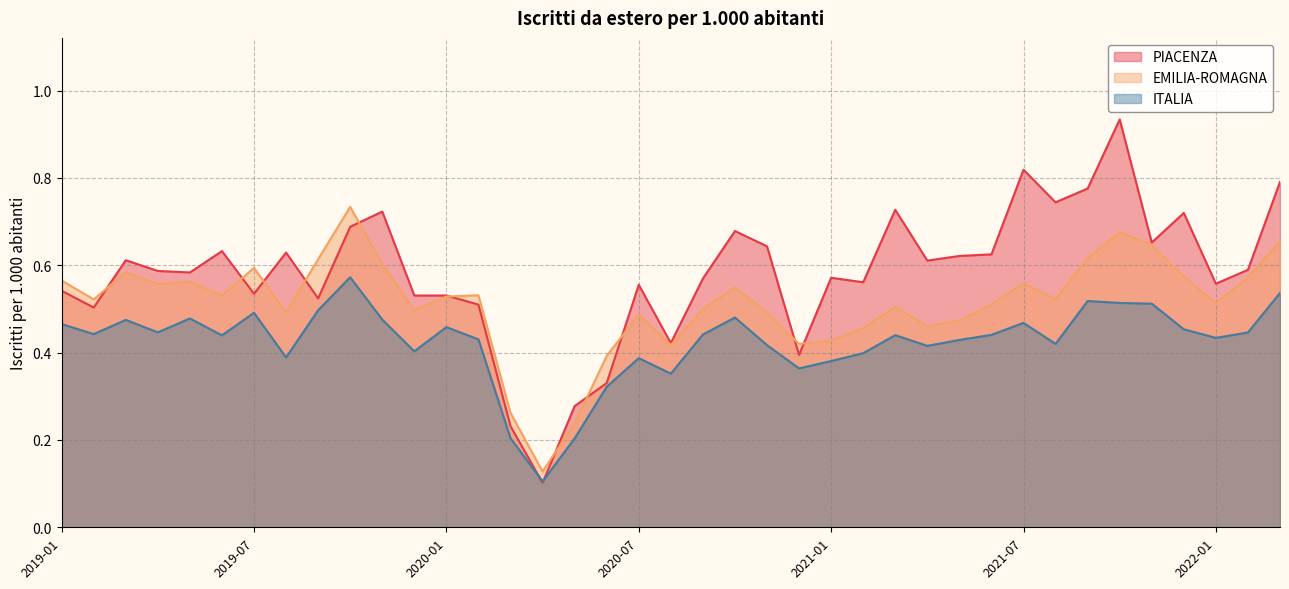

Reading right to left, what are all the values shown in this chart?

PIACENZA: 0.8	0.6	0.6	0.7	0.7	0.9	0.8	0.7	0.8	0.6	0.6	0.6	0.7	0.6	0.6	0.4	0.6	0.7	0.6	0.4	0.6	0.3	0.3	0.1	0.2	0.5	0.5	0.5	0.7	0.7	0.5	0.6	0.5	0.6	0.6	0.6	0.6	0.5	0.5
EMILIA-ROMAGNA: 0.7	0.6	0.5	0.6	0.6	0.7	0.6	0.5	0.6	0.5	0.5	0.5	0.5	0.5	0.4	0.4	0.5	0.5	0.5	0.4	0.5	0.4	0.2	0.1	0.3	0.5	0.5	0.5	0.6	0.7	0.6	0.5	0.6	0.5	0.6	0.6	0.6	0.5	0.6
ITALIA: 0.5	0.4	0.4	0.5	0.5	0.5	0.5	0.4	0.5	0.4	0.4	0.4	0.4	0.4	0.4	0.4	0.4	0.5	0.4	0.4	0.4	0.3	0.2	0.1	0.2	0.4	0.5	0.4	0.5	0.6	0.5	0.4	0.5	0.4	0.5	0.4	0.5	0.4	0.5